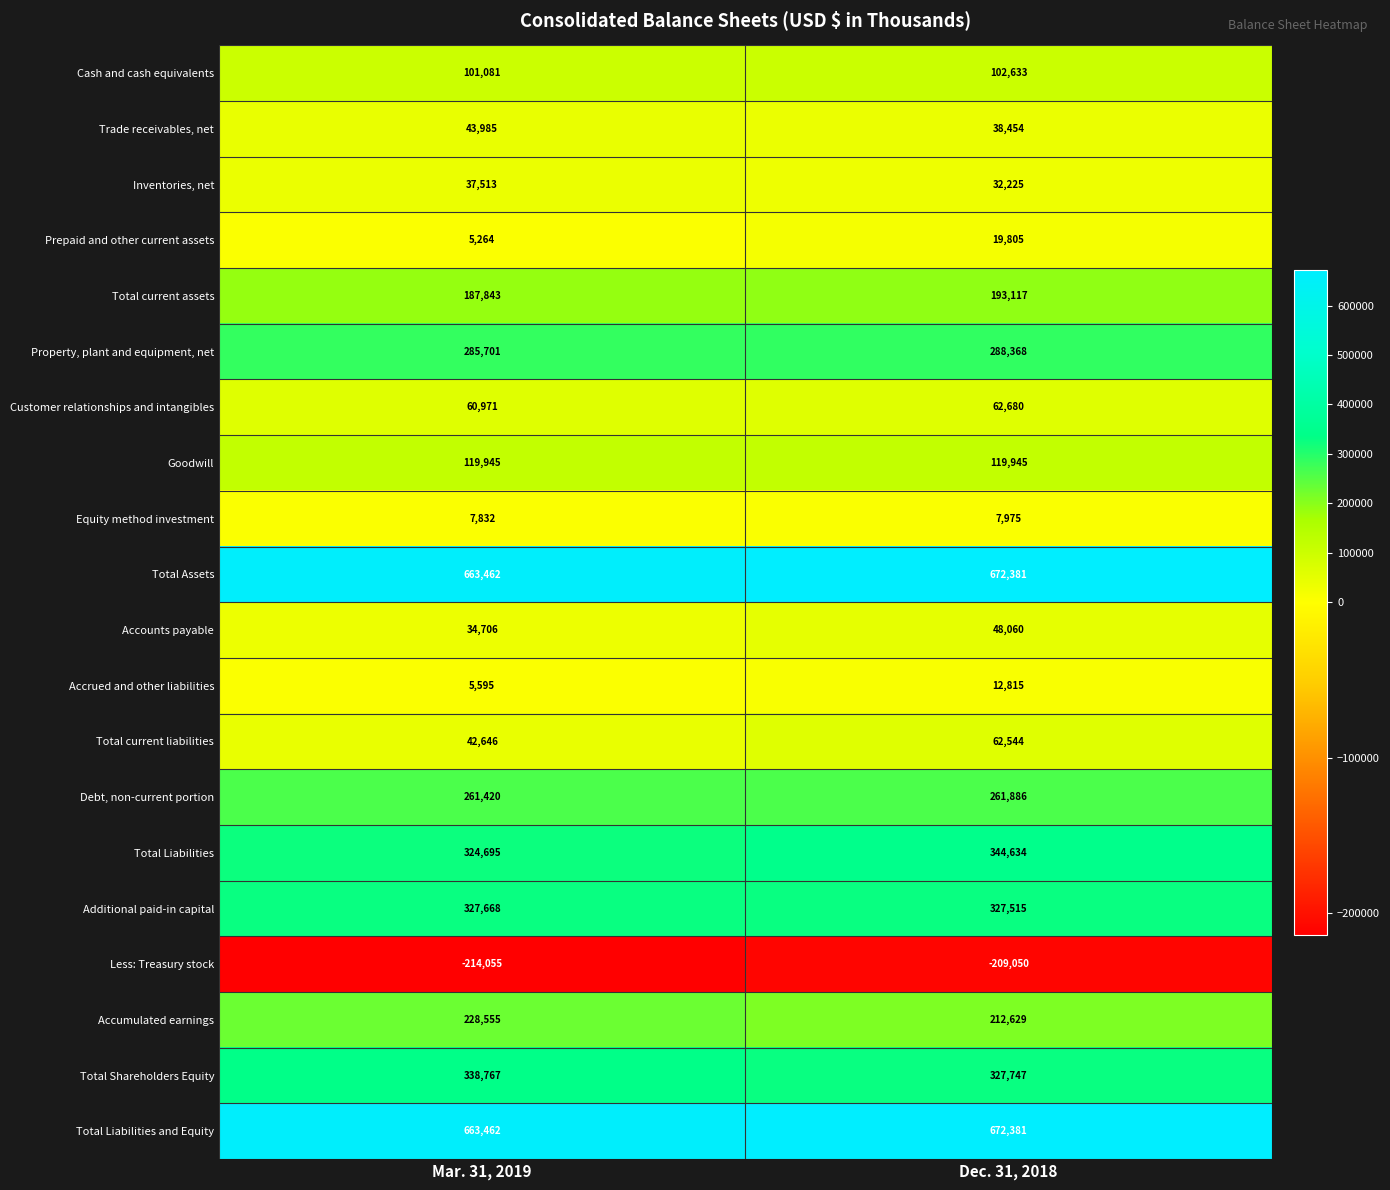

Is it true that Total Assets equals 663462 at Mar. 31, 2019?

True